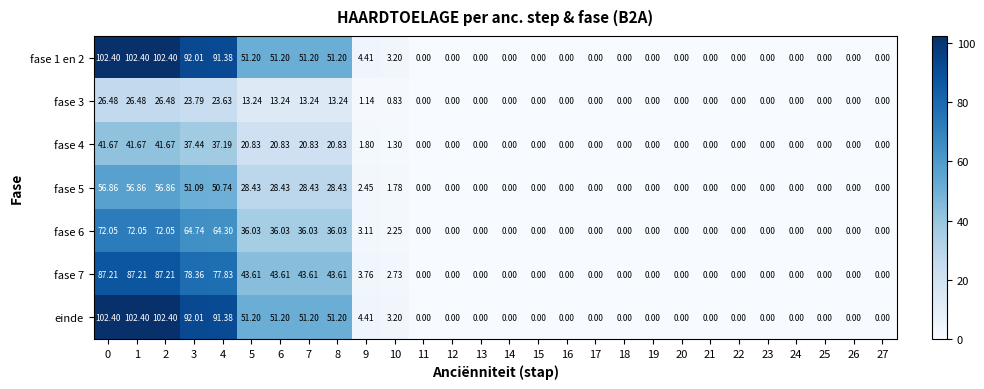

Is the value of fase 6 at 5 greater than the value of fase 7 at 23?

Yes